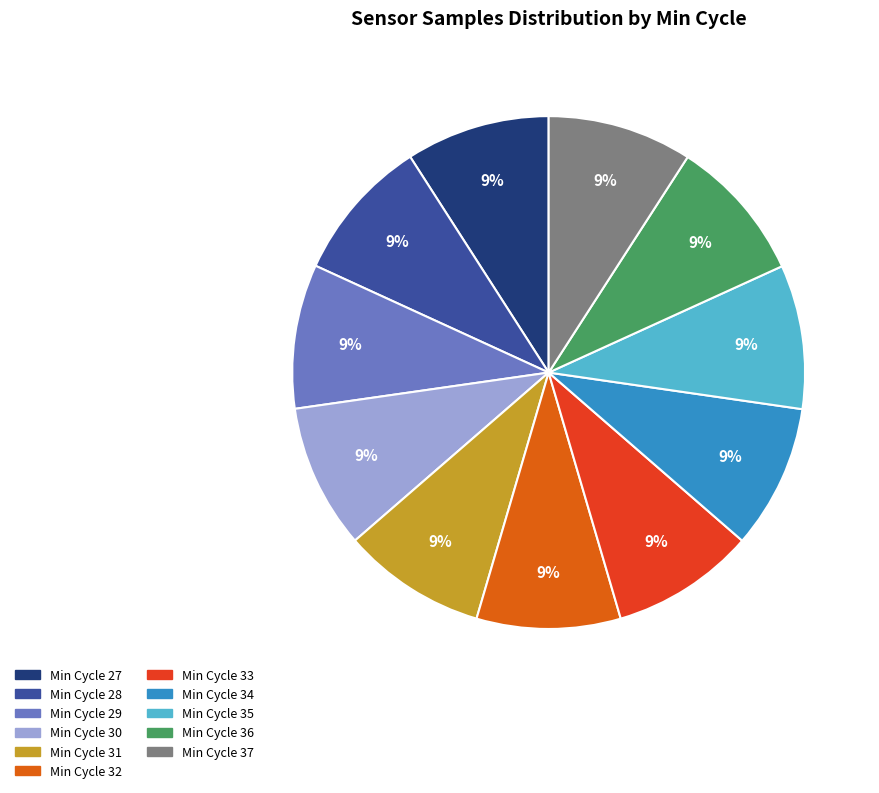

To the nearest percent, what is the average slice percentage?

9%